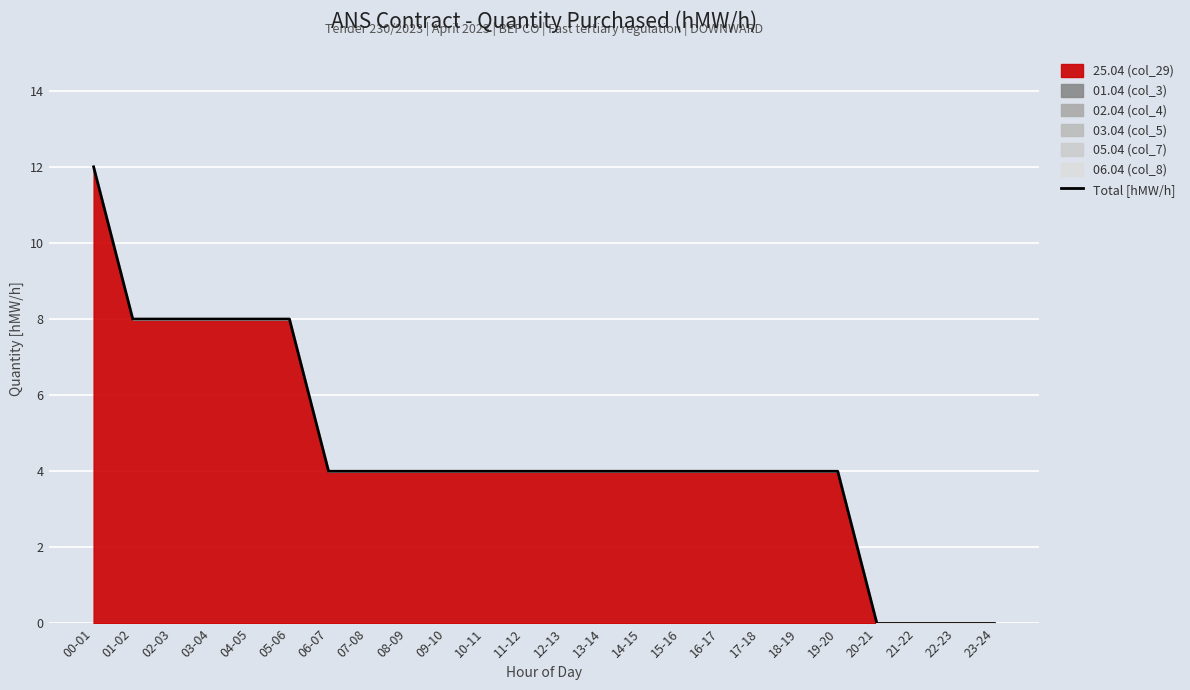

At which label does the data first exceed 4?

00-01